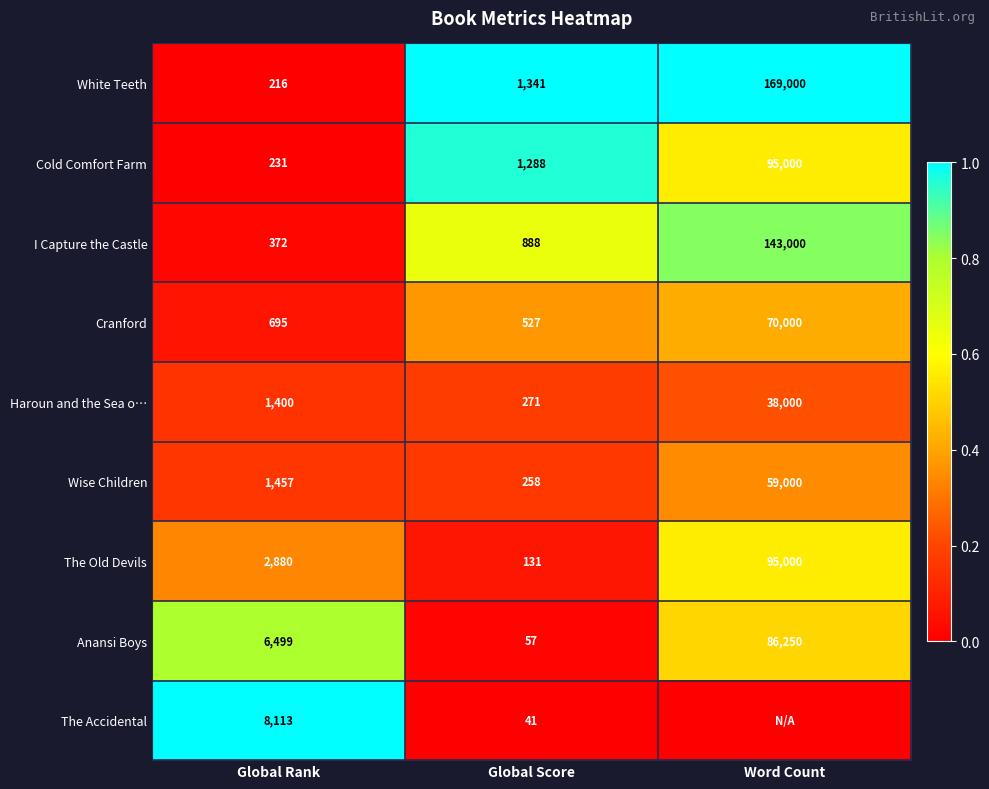

What is the total value across all series at Global Rank?

21863